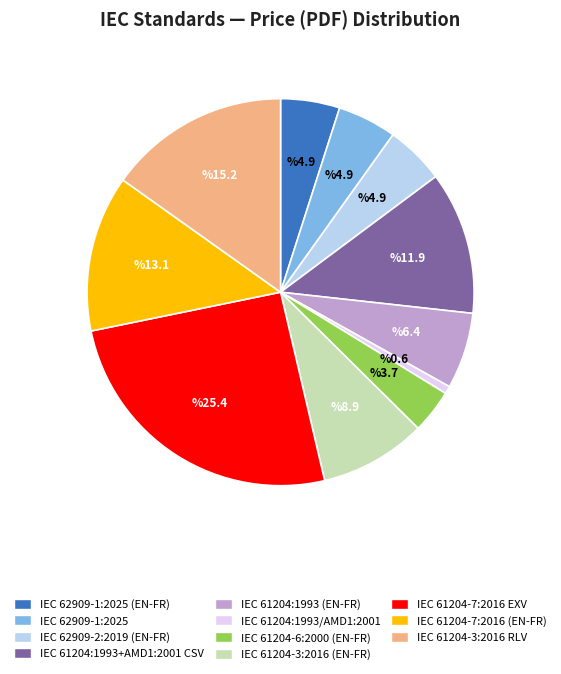

Is there a majority slice in this chart?

No